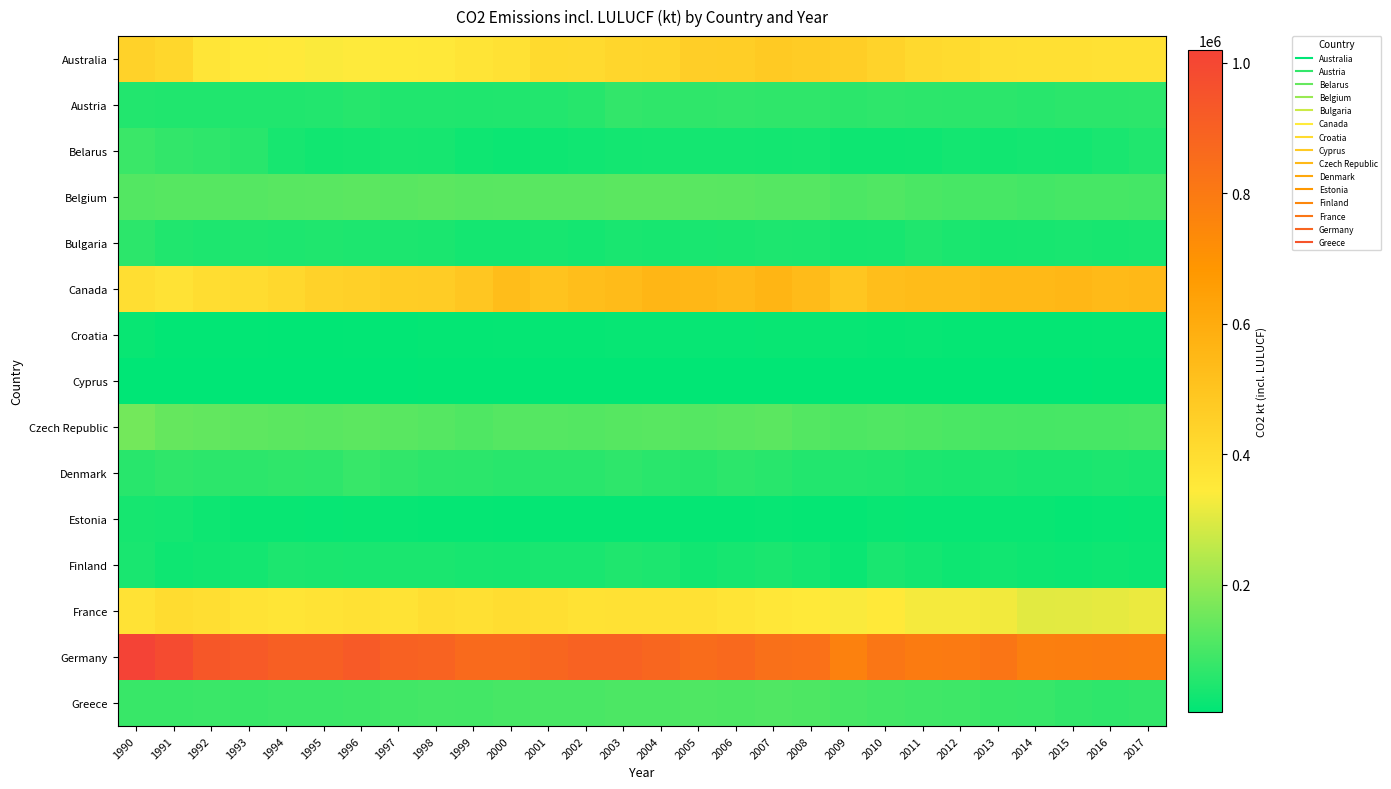

Reading left to right, extract all data points from this chart.

Australia: 1990=443947.2	1991=423474.1	1992=364898.8	1993=351307.4	1994=347559.6	1995=337702.3	1996=343382.1	1997=350628.1	1998=352629.3	1999=369514.4	2000=382861.9	2001=412126.2	2002=409804.3	2003=426032.3	2004=432365.3	2005=458090.8	2006=459366.0	2007=475378.8	2008=465576.4	2009=460008.0	2010=437062.4	2011=415589.3	2012=408400.8	2013=388937.9	2014=384721.9	2015=383467.3	2016=381423.6	2017=381754.4
Austria: 1990=50166.0	1991=49071.5	1992=48606.4	1993=48674.0	1994=49196.3	1995=50955.2	1996=56967.9	1997=48224.6	1998=49698.0	1999=46060.6	2000=49734.7	2001=50850.8	2002=57703.2	2003=72771.7	2004=68575.9	2005=68579.4	2006=71735.4	2007=68815.9	2008=69307.3	2009=63033.2	2010=66206.0	2011=63893.4	2012=61951.5	2013=63485.8	2014=59585.3	2015=62021.6	2016=62774.9	2017=64910.2
Belarus: 1990=83011.8	1991=72611.5	1992=67302.6	1993=59532.2	1994=36504.8	1995=28991.8	1996=31147.6	1997=36344.8	1998=34253.5	1999=24872.4	2000=22192.1	2001=23467.9	2002=26654.8	2003=31903.6	2004=33918.3	2005=32891.9	2006=32437.8	2007=31180.9	2008=33676.9	2009=23490.5	2010=23735.7	2011=25225.3	2012=31658.6	2013=29320.7	2014=33663.3	2015=31768.3	2016=39018.8	2017=49378.3
Belgium: 1990=117156.7	1991=120686.4	1992=119982.0	1993=118869.0	1994=122506.6	1995=123422.1	1996=126717.5	1997=121644.5	1998=127329.8	1999=122510.6	2000=124943.9	2001=124422.5	2002=124547.5	2003=126093.0	2004=127206.9	2005=123909.7	2006=122234.7	2007=119051.3	2008=119210.0	2009=106537.4	2010=113381.2	2011=103967.6	2012=101142.4	2013=101125.5	2014=95480.9	2015=99306.3	2016=97978.9	2017=97141.3
Bulgaria: 1990=64100.9	1991=49210.8	1992=45237.4	1993=46677.4	1994=45215.8	1995=46855.2	1996=44901.8	1997=42556.7	1998=40111.9	1999=33346.7	2000=32550.0	2001=36908.8	2002=34077.4	2003=38177.0	2004=37257.4	2005=38236.0	2006=41418.1	2007=45311.8	2008=42902.4	2009=35241.9	2010=37450.7	2011=46088.3	2012=40883.0	2013=34635.8	2014=36508.7	2015=39606.2	2016=36407.2	2017=38803.9
Canada: 1990=392956.4	1991=376590.9	1992=398457.5	1993=404821.2	1994=418104.5	1995=443257.6	1996=450586.0	1997=463888.0	1998=465431.5	1999=491845.4	2000=528081.9	2001=504980.1	2002=525350.6	2003=536270.8	2004=558445.8	2005=554209.2	2006=539981.3	2007=561700.4	2008=537120.4	2009=492780.2	2010=522974.0	2011=532877.6	2012=533605.3	2013=543743.8	2014=544571.2	2015=550626.8	2016=537731.8	2017=546531.6
Croatia: 1990=16648.5	1991=9285.3	1992=8477.1	1993=8650.9	1994=7666.3	1995=7824.4	1996=8757.5	1997=10347.1	1998=11288.6	1999=11499.7	2000=12533.7	2001=12865.7	2002=13712.1	2003=15860.3	2004=15288.0	2005=15540.0	2006=15980.5	2007=18018.9	2008=16357.7	2009=14607.9	2010=13864.8	2011=14566.5	2012=13323.1	2013=11968.7	2014=11178.4	2015=12301.7	2016=12442.8	2017=13751.3
Cyprus: 1990=4413.4	1991=4906.6	1992=5275.2	1993=5502.3	1994=5761.0	1995=5611.9	1996=5954.8	1997=6071.9	1998=6436.6	1999=6531.9	2000=7199.5	2001=6826.2	2002=6867.4	2003=7246.4	2004=7485.7	2005=7644.2	2006=7759.2	2007=8312.7	2008=8183.9	2009=7901.9	2010=7592.3	2011=7194.1	2012=6683.1	2013=5970.6	2014=6353.8	2015=6383.9	2016=7421.6	2017=7004.0
Czech Republic: 1990=158893.5	1991=140404.8	1992=135278.2	1993=129690.6	1994=125766.8	1995=124537.1	1996=127685.0	1997=124100.6	1998=118620.6	1999=109499.4	2000=119097.1	2001=118648.4	2002=115947.1	2003=120923.8	2004=121496.0	2005=118545.7	2006=121511.0	2007=125558.1	2008=117030.1	2009=108222.3	2010=111821.1	2011=108104.9	2012=104160.5	2013=100353.8	2014=98040.1	2015=99645.5	2016=101380.8	2017=103403.8
Denmark: 1990=59568.0	1991=69677.9	1992=64779.8	1993=65633.3	1994=69092.8	1995=66059.8	1996=78805.3	1997=69844.0	1998=65623.0	1999=63359.9	2000=58997.7	2001=61338.1	2002=61881.3	2003=66688.3	2004=60864.8	2005=57172.4	2006=65427.3	2007=58146.3	2008=50082.1	2009=51944.6	2010=49467.4	2011=42832.6	2012=40278.0	2013=43259.2	2014=38721.8	2015=39924.6	2016=42607.8	2017=39034.9
Estonia: 1990=35274.6	1991=32364.8	1992=23345.0	1993=16883.2	1994=18227.2	1995=16202.1	1996=16851.5	1997=16145.7	1998=13867.6	1999=12534.1	2000=11660.8	2001=13735.2	2002=12497.8	2003=14000.0	2004=14133.6	2005=13888.5	2006=12924.9	2007=16192.1	2008=14169.9	2009=11044.6	2010=16549.1	2011=16258.7	2012=14987.9	2013=17718.7	2014=16745.6	2015=13181.0	2016=14403.6	2017=16533.3
Finland: 1990=38535.6	1991=24399.3	1992=29577.3	1993=31523.2	1994=43566.5	1995=40511.1	1996=39131.4	1997=41874.5	1998=40284.4	1999=37541.9	2000=34656.6	2001=38298.9	2002=39778.8	2003=46928.2	2004=42101.8	2005=29277.5	2006=34525.0	2007=40917.8	2008=34100.5	2009=19021.4	2010=38863.9	2011=31298.2	2012=23427.5	2013=29737.5	2014=22876.2	2015=21044.7	2016=25700.2	2017=21303.6
France: 1990=377135.3	1991=402918.9	1992=394629.6	1993=372123.8	1994=366944.2	1995=372020.6	1996=381902.8	1997=375039.2	1998=393012.1	1999=386345.4	2000=397899.3	2001=390911.3	2002=378310.2	2003=380777.7	2004=379461.6	2005=382257.5	2006=368772.9	2007=357746.2	2008=350412.2	2009=337459.9	2010=350825.6	2011=331537.7	2012=329883.8	2013=327270.0	2014=304533.1	2015=307181.4	2016=311708.4	2017=316366.0
Germany: 1990=1019502.3	1991=983937.3	1992=935079.2	1993=925538.6	1994=905669.4	1995=904802.3	1996=924785.7	1997=895907.5	1998=887611.5	1999=859031.8	2000=860743.3	2001=876678.8	2002=894503.9	2003=893514.8	2004=876470.6	2005=852966.6	2006=864005.4	2007=837916.2	2008=833357.1	2009=769229.3	2010=814342.4	2011=792327.2	2012=797959.5	2013=815575.5	2014=776189.8	2015=779842.7	2016=786020.4	2017=781052.0
Greece: 1990=81198.3	1991=81009.8	1992=82424.6	1993=81288.0	1994=83718.2	1995=84021.2	1996=86769.2	1997=91788.6	1998=96688.5	1999=95381.5	2000=100806.4	2001=102915.8	2002=102223.8	2003=106560.6	2004=107040.9	2005=110616.9	2006=109126.5	2007=112755.9	2008=108093.5	2009=101236.7	2010=94266.0	2011=91365.7	2012=88268.6	2013=80107.9	2014=78499.1	2015=71213.5	2016=67845.5	2017=71601.5